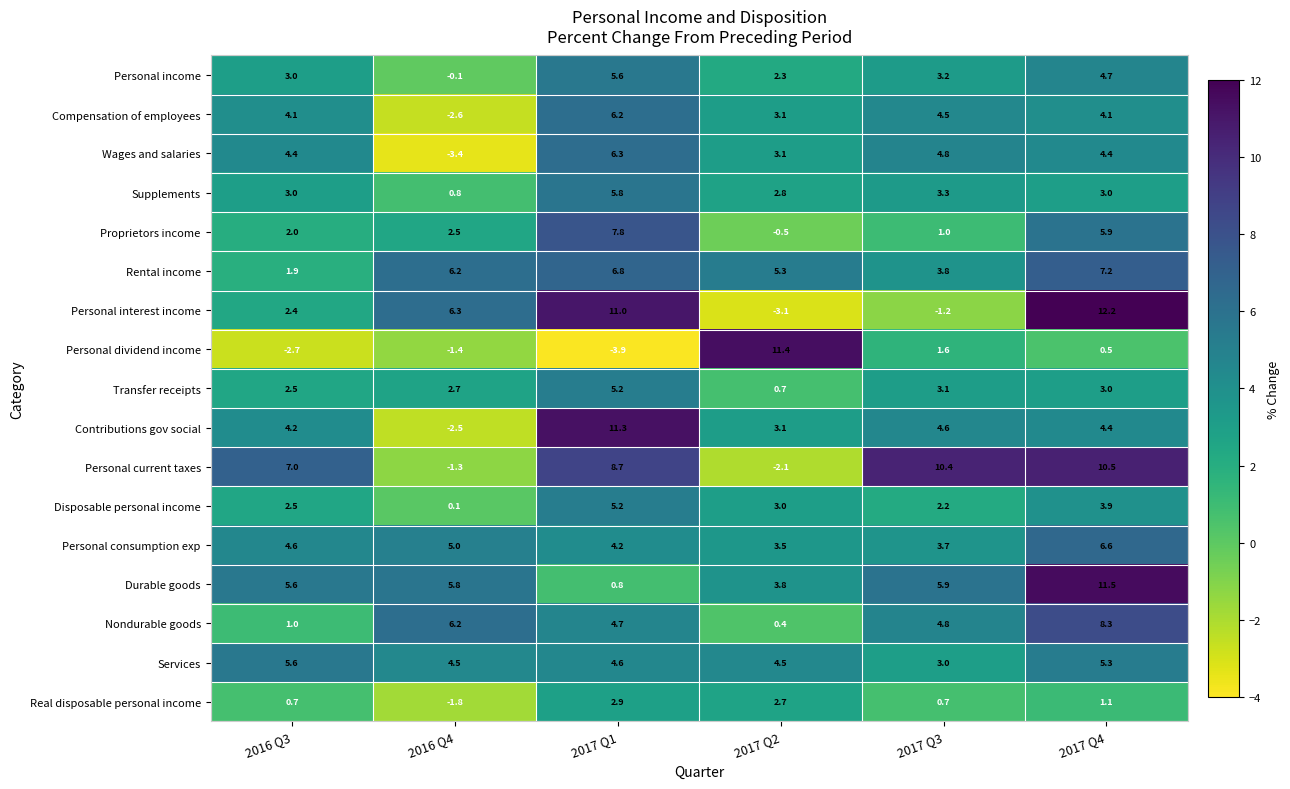

Is it true that Personal consumption exp equals 5.0 at 2016 Q4?

True